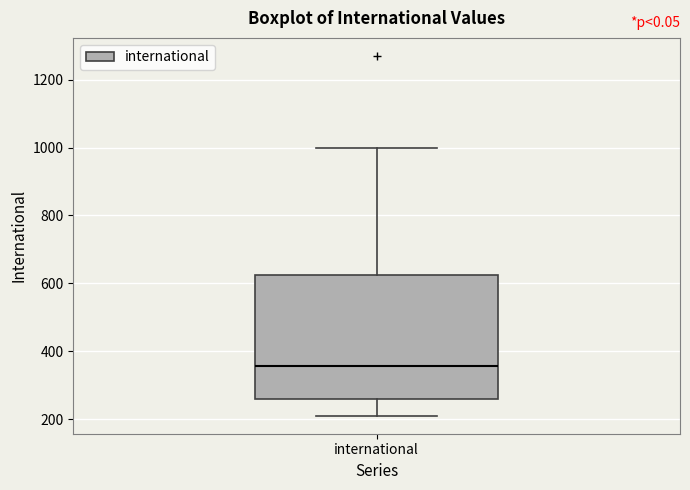

Where is the upper edge of the box for international on the y-axis? The values are not printed on the chart, so give them approximately, as read against the axis.

620